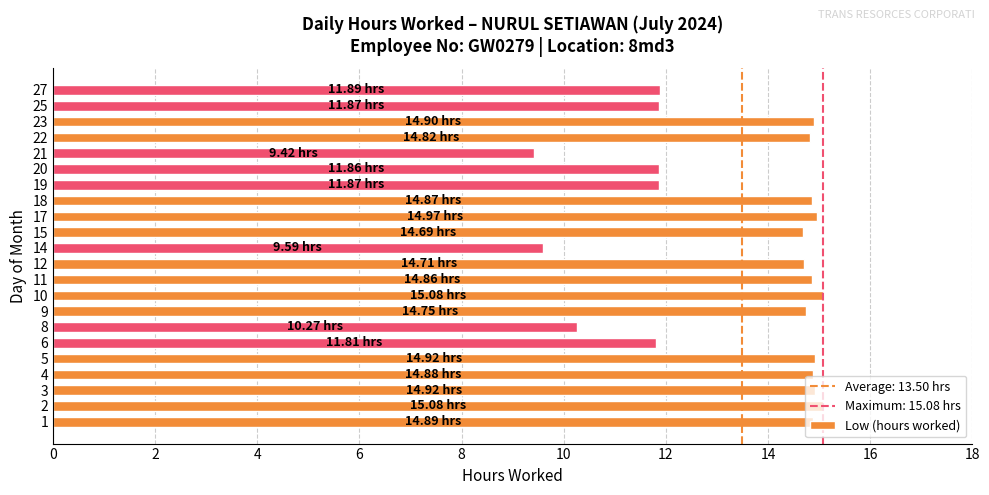

Does the chart contain stacked bars?

No